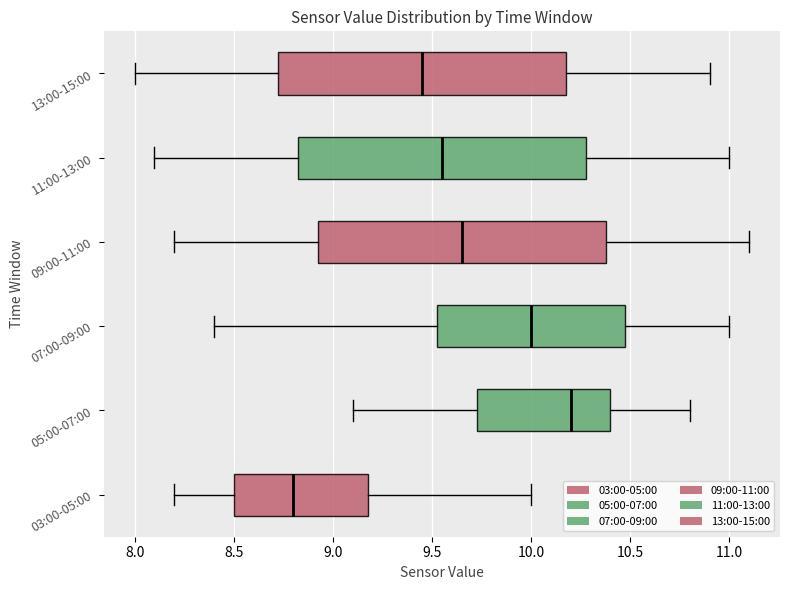

Where does the left whisker of the box for 11:00-13:00 end on the x-axis? The values are not printed on the chart, so give them approximately, as read against the axis.

8.10